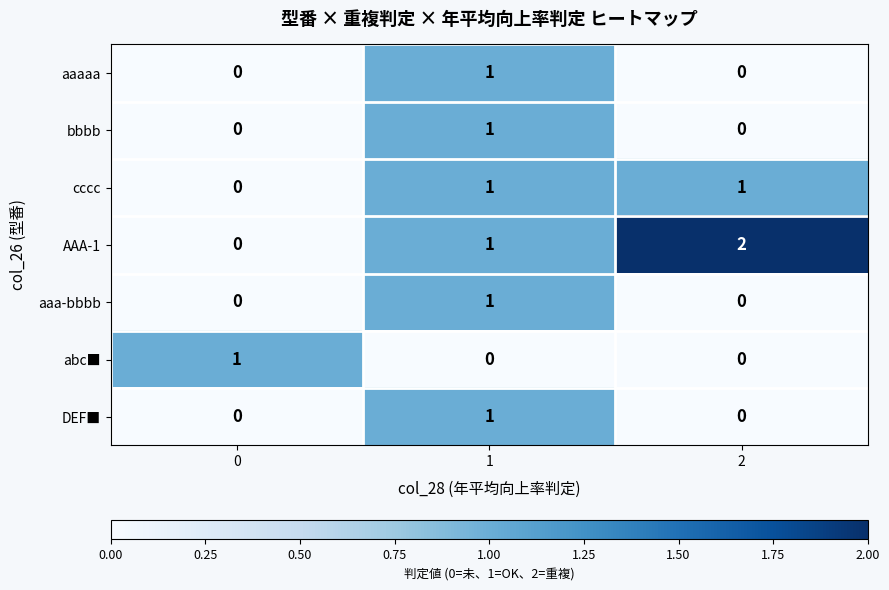

The value of aaa-bbbb at 0 is 1. True or false?

False